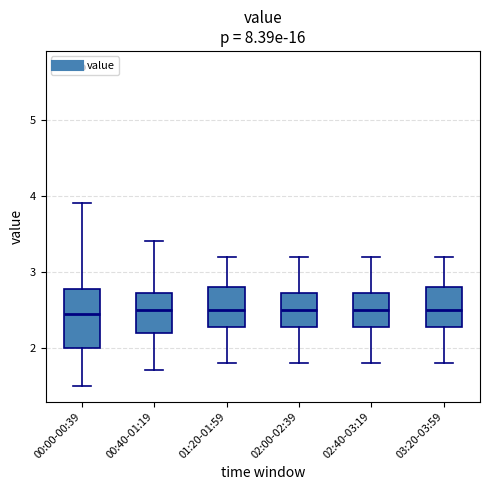

Reading left to right, read every box against the y-axis: the position of its median line, the range the box covers, and the ends of its whiskers. The values are not printed on the chart, so give them approximately, as read against the axis.

00:00-00:39: median 2.5, box 2.0 to 2.8, whiskers 1.5 to 3.9
00:40-01:19: median 2.5, box 2.2 to 2.7, whiskers 1.7 to 3.4
01:20-01:59: median 2.5, box 2.3 to 2.8, whiskers 1.8 to 3.2
02:00-02:39: median 2.5, box 2.3 to 2.7, whiskers 1.8 to 3.2
02:40-03:19: median 2.5, box 2.3 to 2.7, whiskers 1.8 to 3.2
03:20-03:59: median 2.5, box 2.3 to 2.8, whiskers 1.8 to 3.2